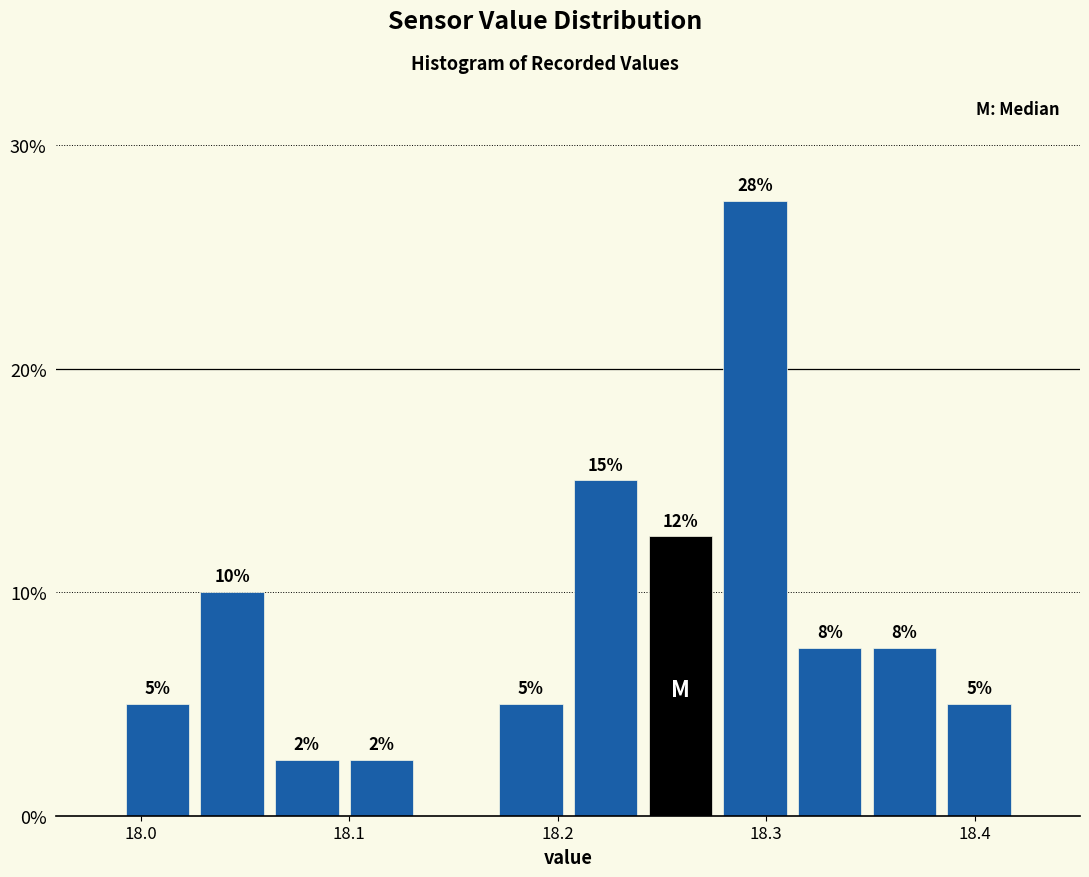

Read against the x-axis, roughly where is the centre of the tallest bar?

18.29